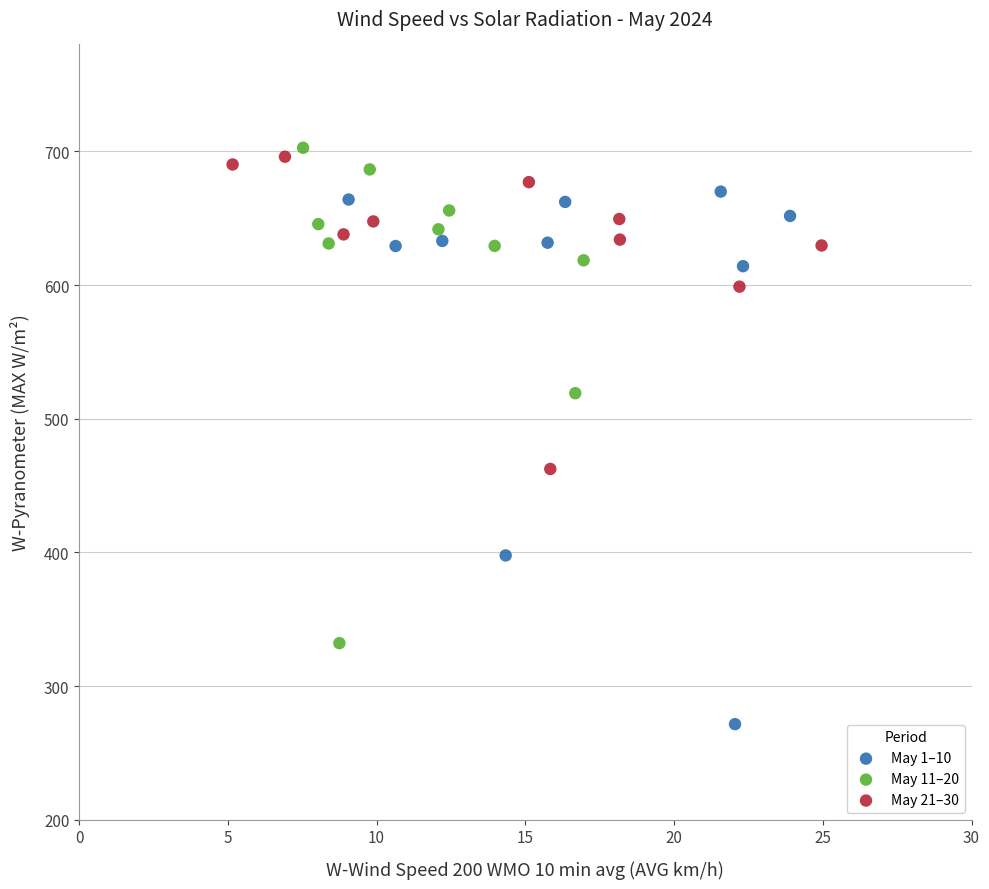

Which series has the widest spread of Y values?

May 1–10